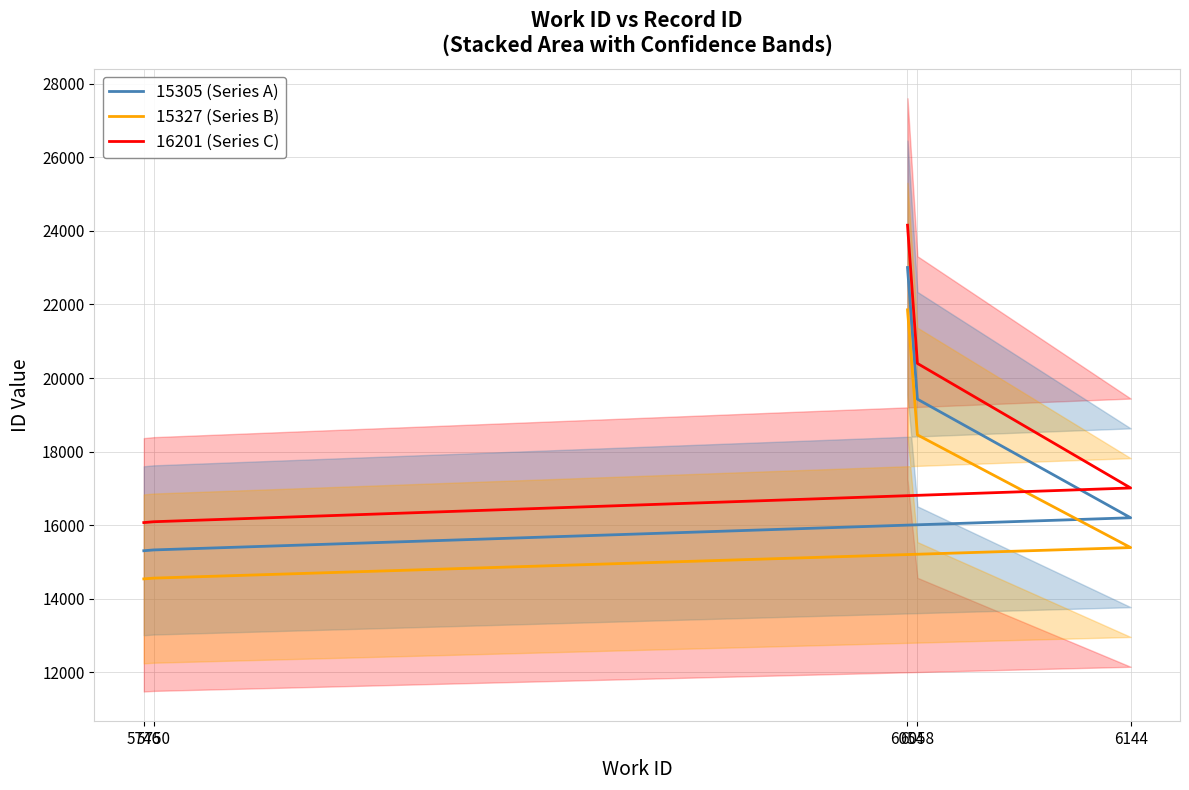

Reading right to left, transcribe all the data shown in this chart.

15305 (Series A): 23004.0	19425.0	16201.0	15327.0	15305.0
15327 (Series B): 21853.8	18453.8	15390.9	14560.6	14539.8
16201 (Series C): 24154.2	20396.2	17011.0	16093.4	16070.2